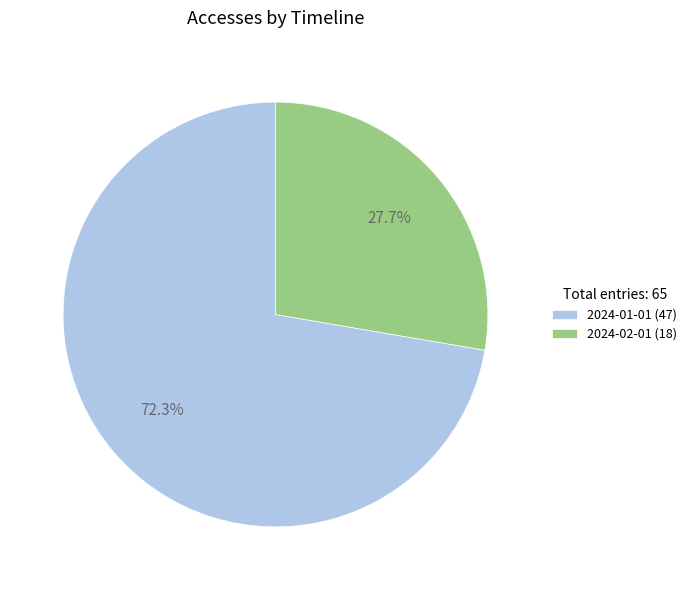

To the nearest percent, what portion does 2024-02-01 represent?

28%